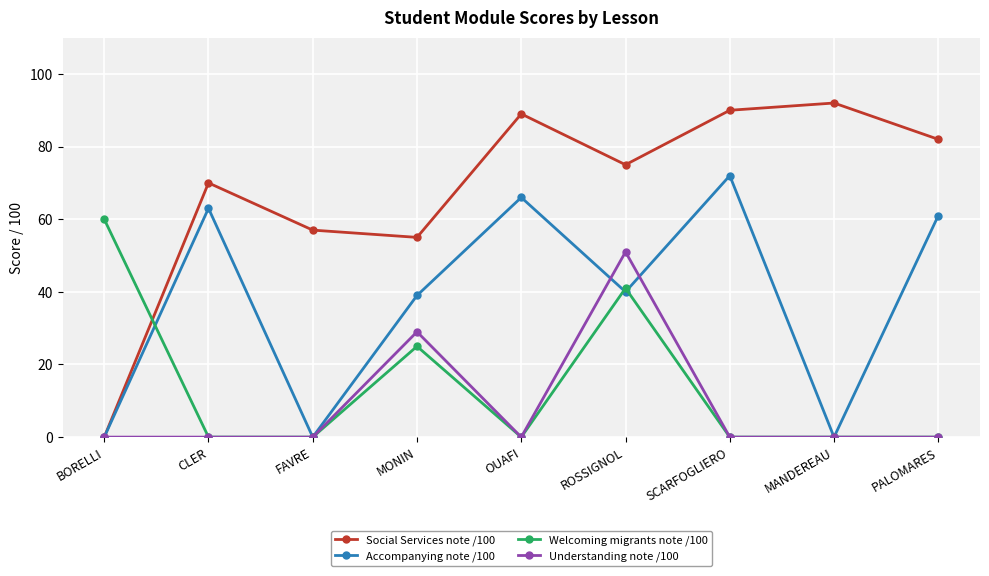

Where is the first local maximum for Social Services note /100?

CLER